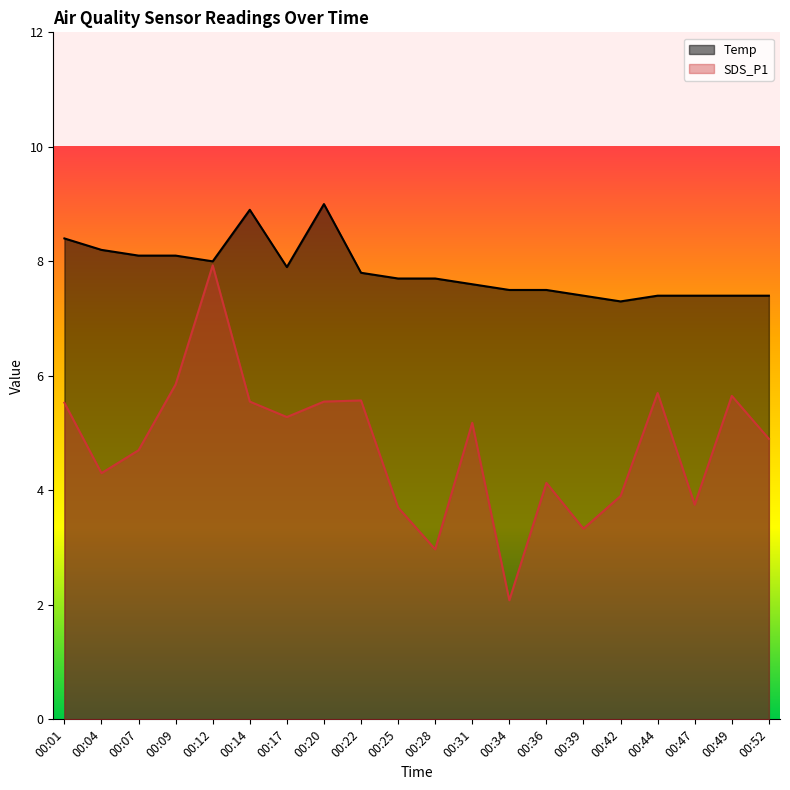

Which has a higher value, 00:39 or 00:04?

00:04